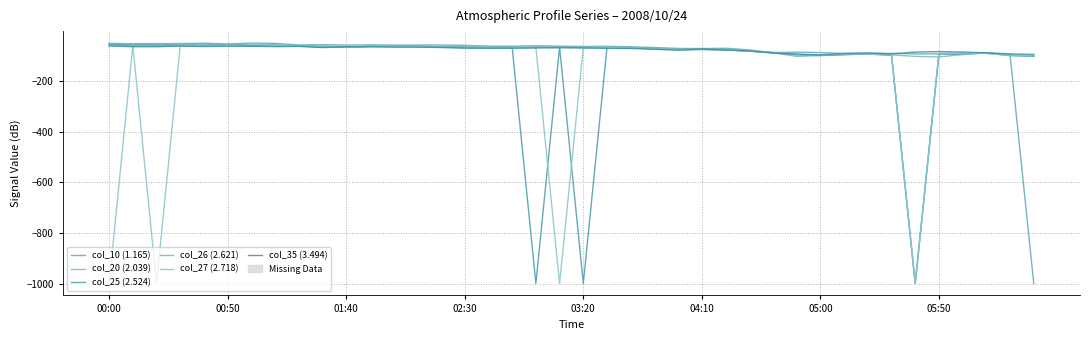

Between which two adjacent categories do col_35 (3.494) and col_25 (2.524) first intersect?

9 and 10